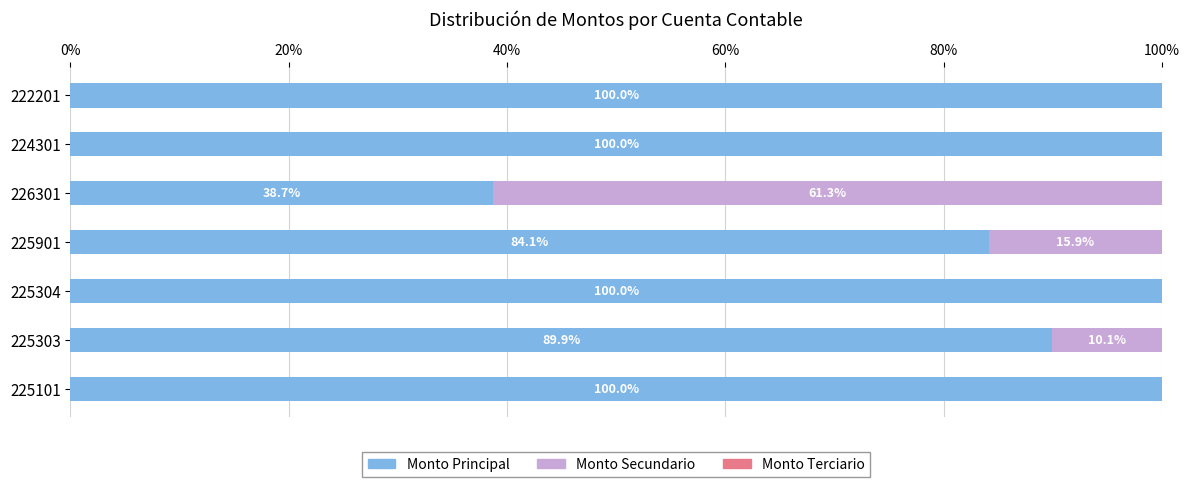

At which label is Monto Principal closest to 69?

225901